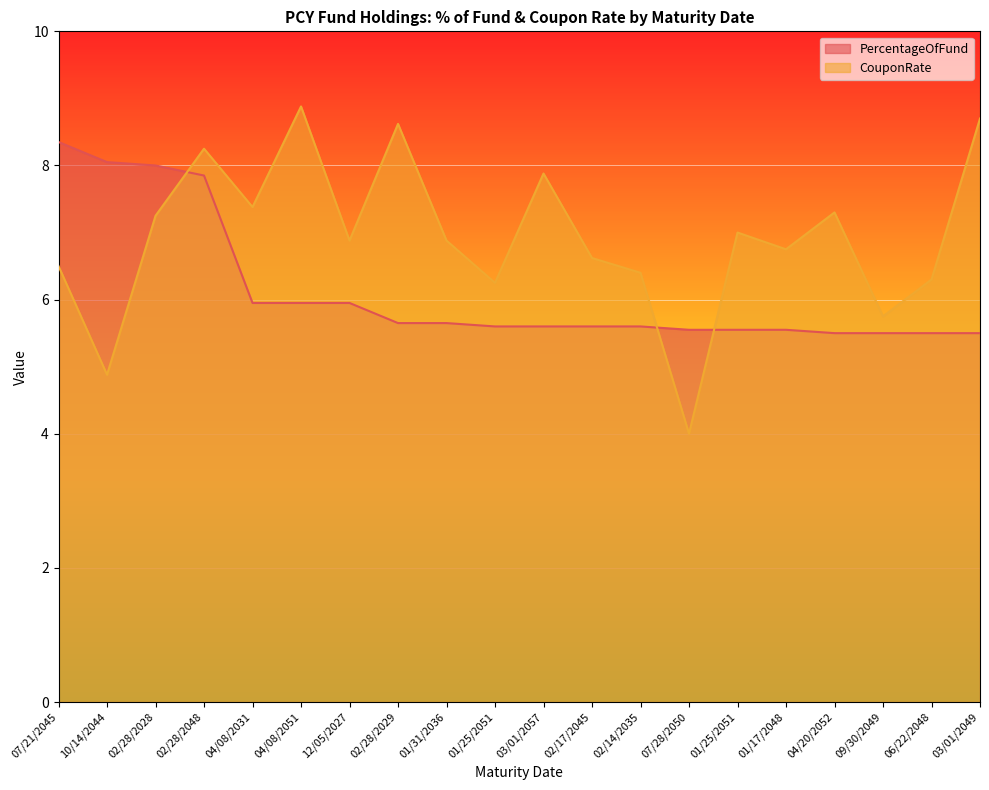

At which label does CouponRate first exceed 6?

07/21/2045